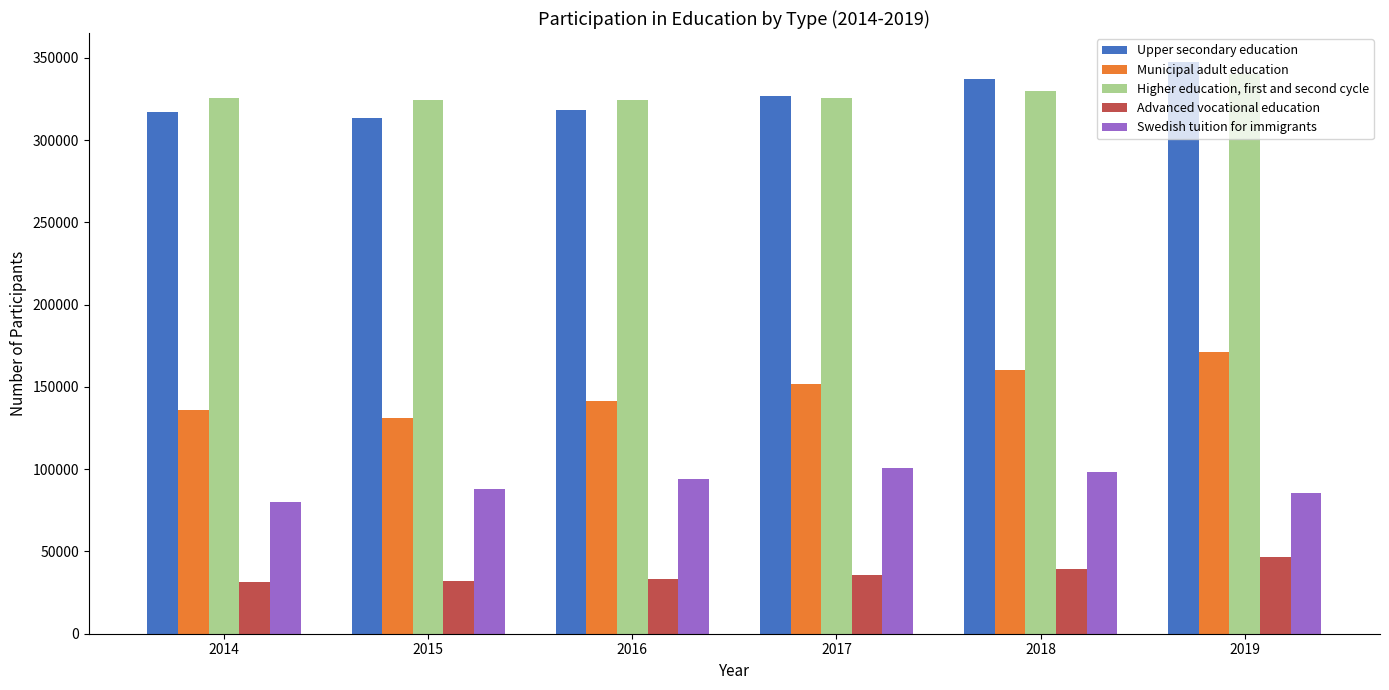

What is the average value of the Swedish tuition for immigrants series?

91035